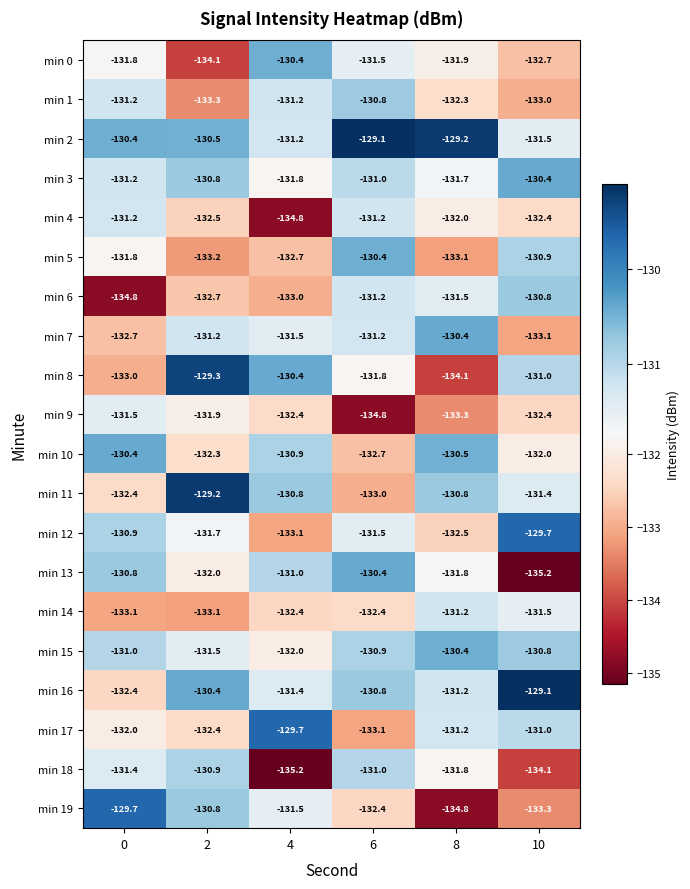

Between 2 and 6, which series saw the biggest shift?

min 11